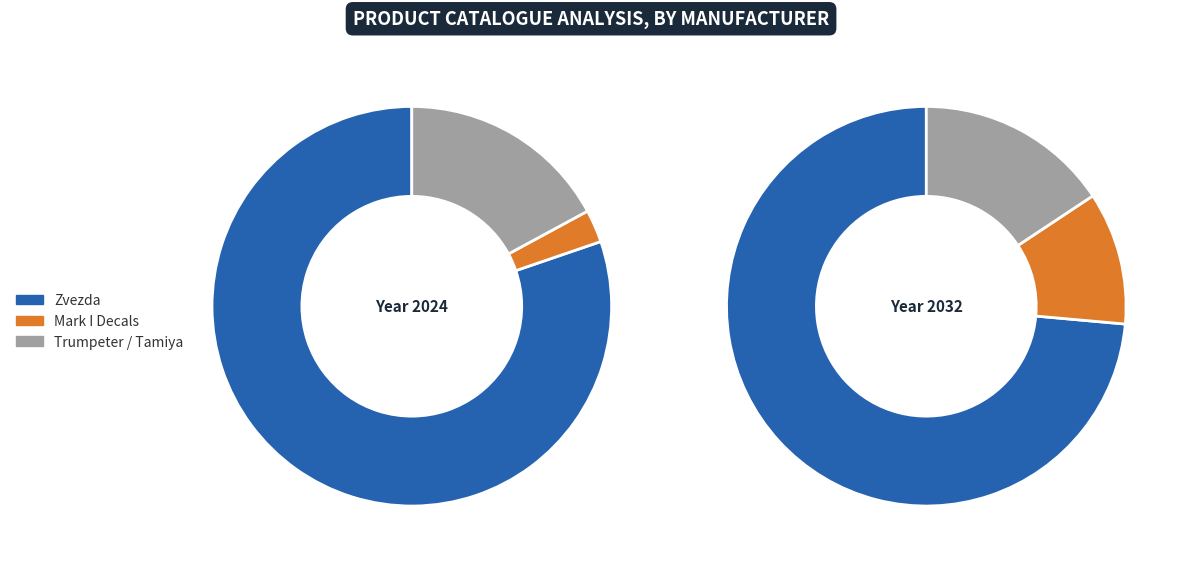

Does any single category account for the majority?

Yes